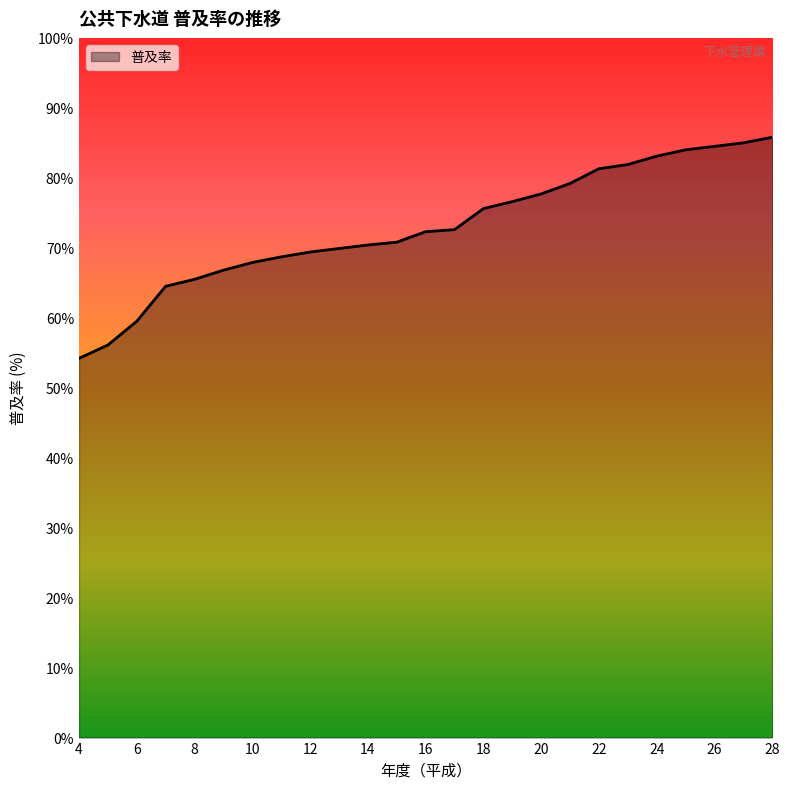

What is the difference between the maximum and minimum values?

31.6